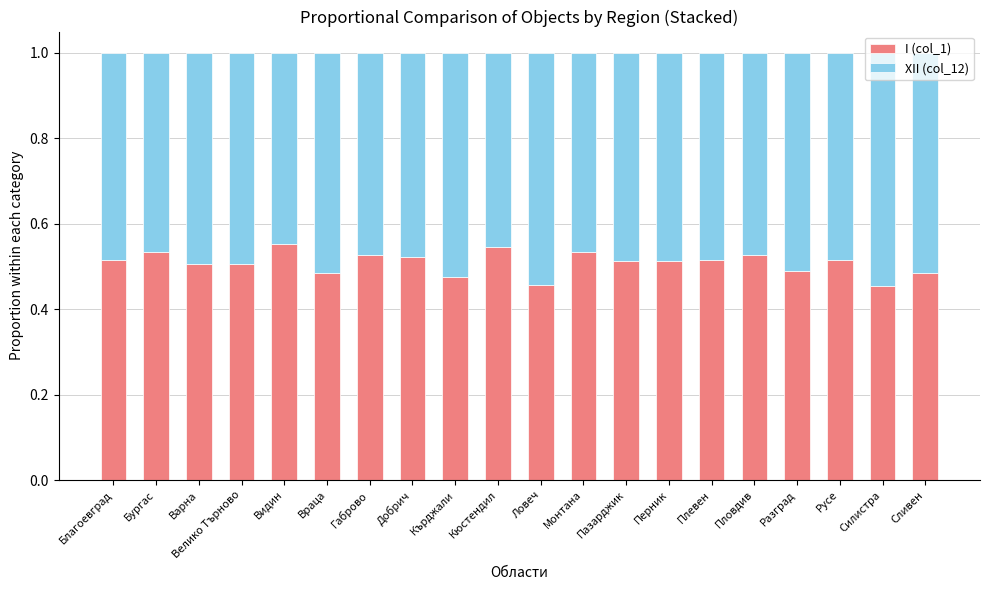

What is the sum of all I (col_1) values?

10.2